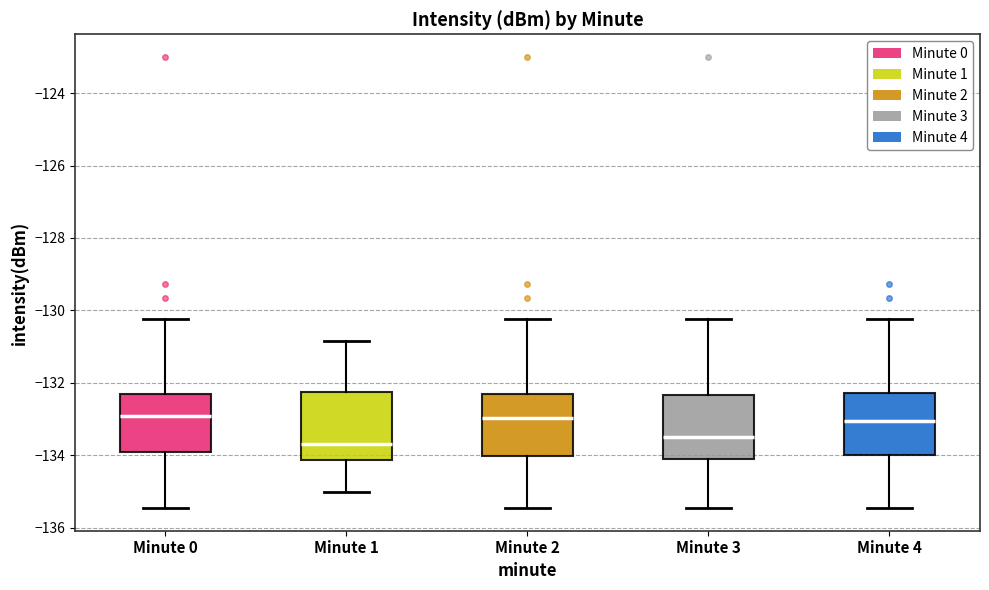

Reading left to right, transcribe this box plot: for each box, give where its median line is, the range the box spans, and where its two whiskers end, as read against the y-axis. The values are not printed on the chart, so give them approximately, as read against the axis.

Minute 0: median -133.0, box -134.0 to -132.4, whiskers -135.4 to -130.2
Minute 1: median -133.6, box -134.2 to -132.2, whiskers -135.0 to -130.8
Minute 2: median -133.0, box -134.0 to -132.4, whiskers -135.4 to -130.2
Minute 3: median -133.4, box -134.2 to -132.4, whiskers -135.4 to -130.2
Minute 4: median -133.0, box -134.0 to -132.2, whiskers -135.4 to -130.2